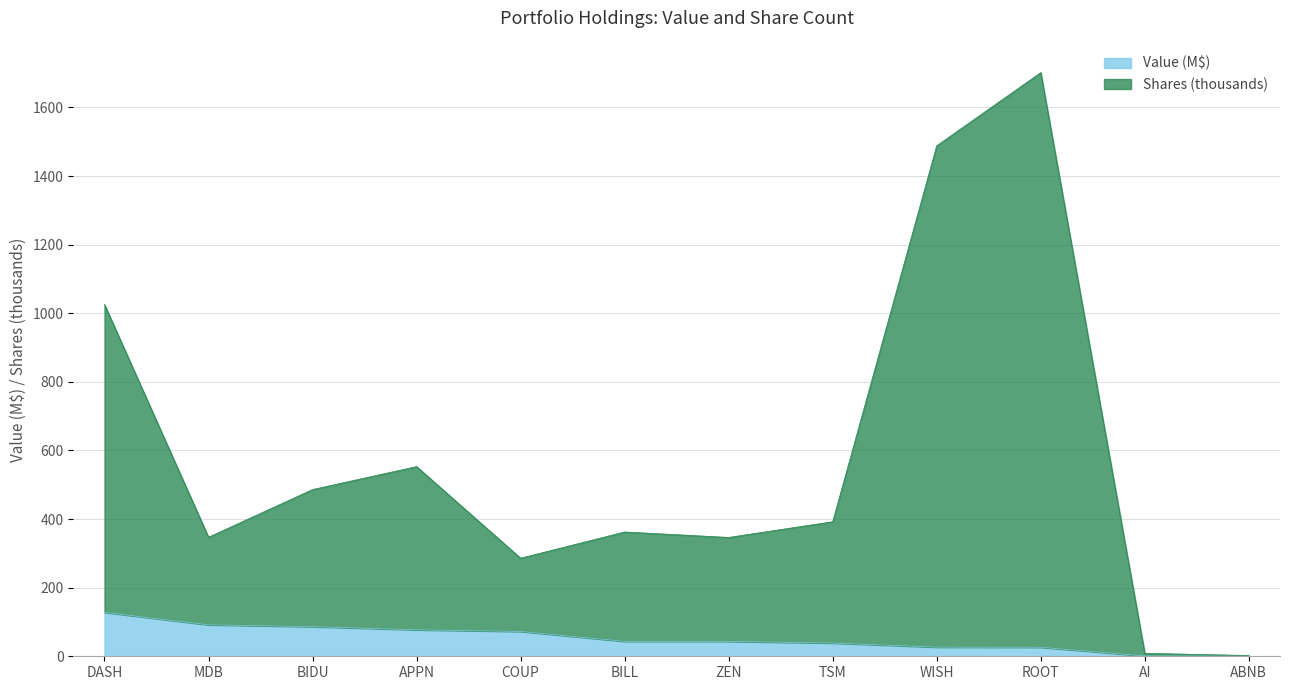

Rank the series by their maximum value, from lowest to highest.

Value (M$), Shares or principal amount